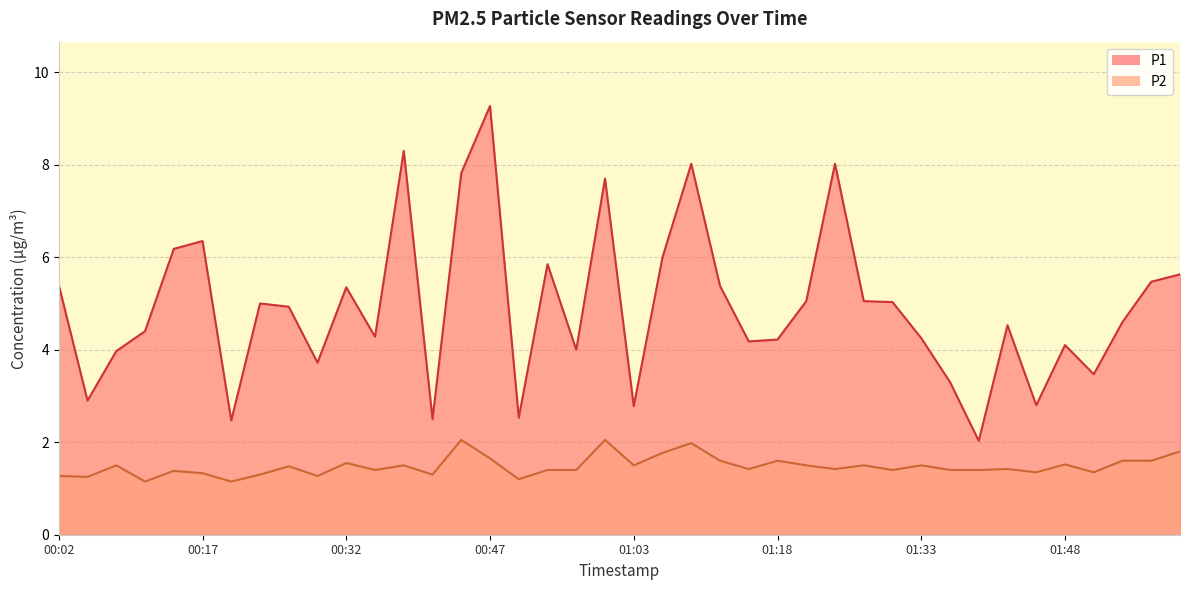

True or false: P2 has more than 1 interior local peaks.

True